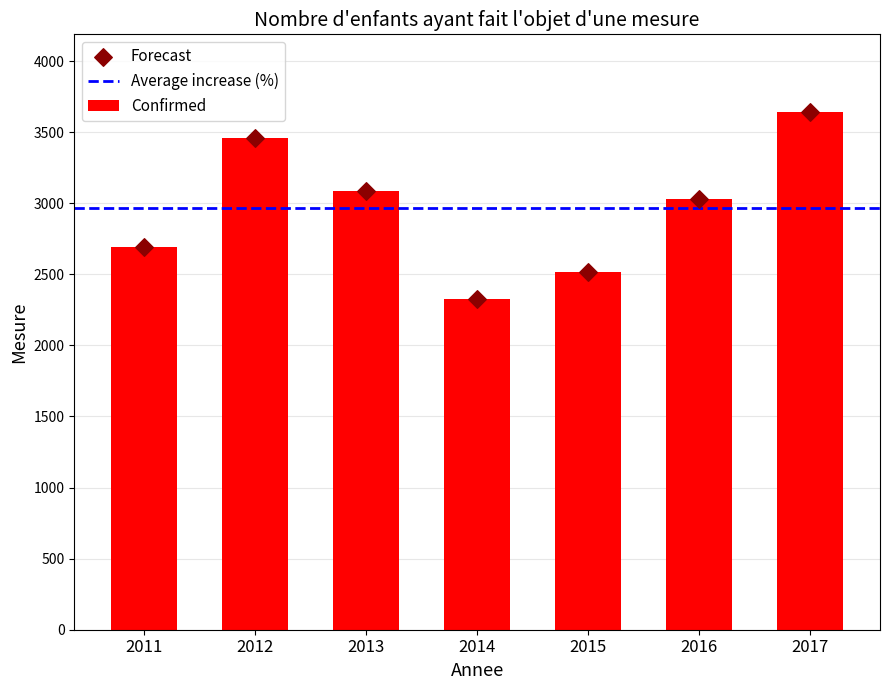

What is the change in value from 2011 to 2013?

+393